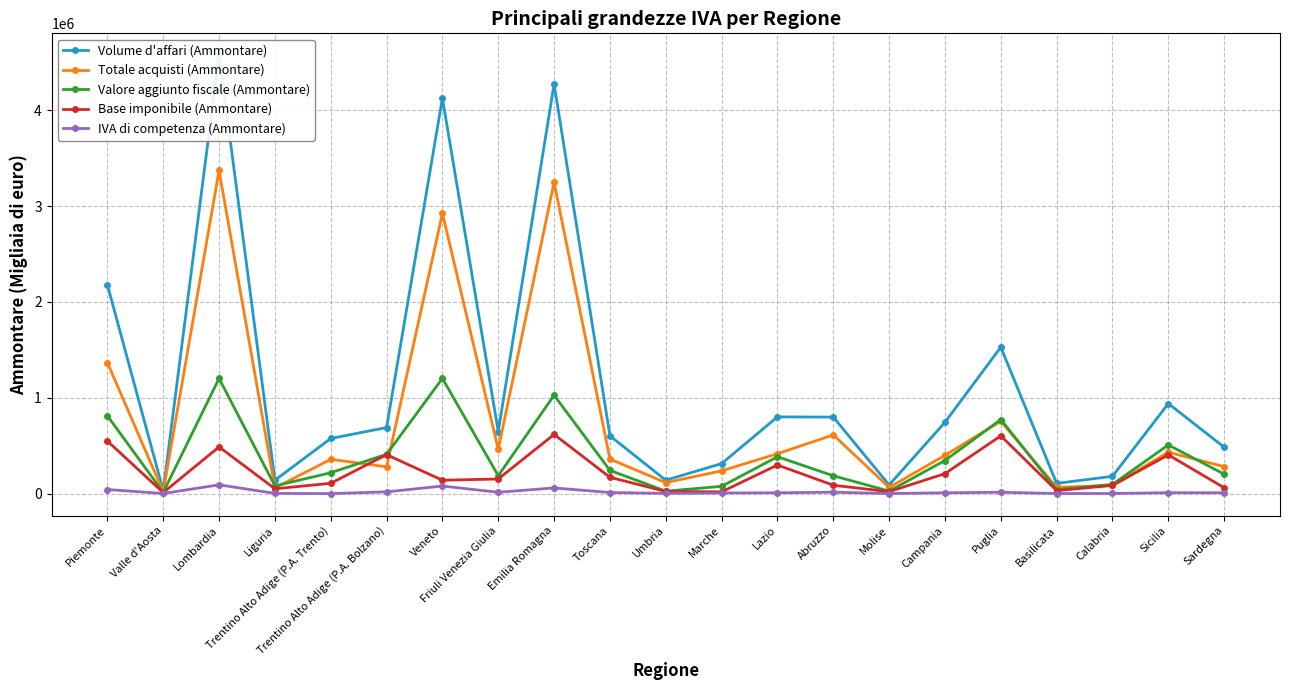

What is the label of the 8th point from the right?

Abruzzo